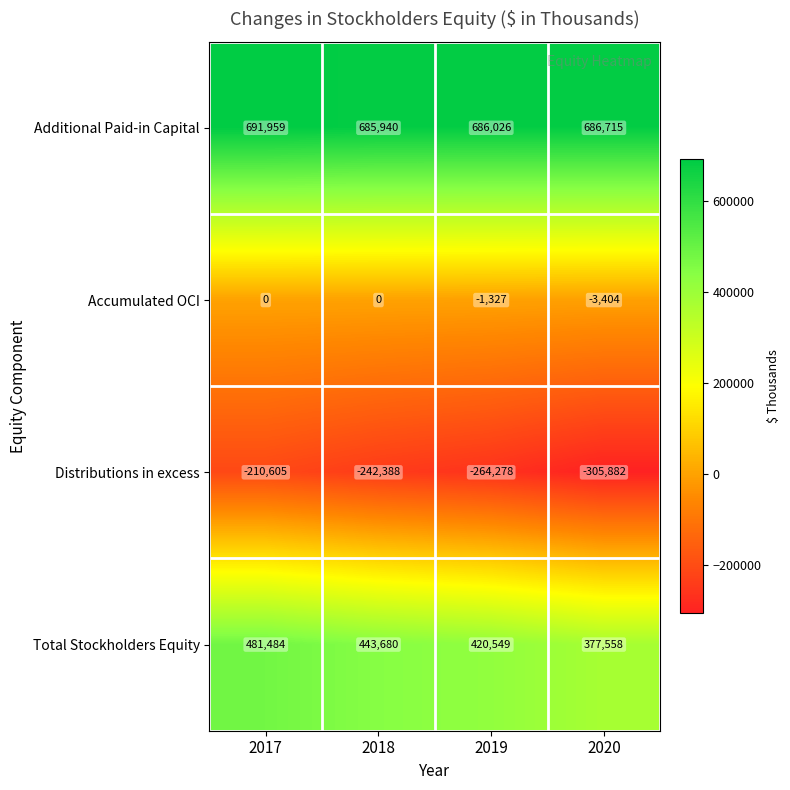

Reading left to right, extract all data points from this chart.

Additional Paid-in Capital: 691959	685940	686026	686715
Accumulated OCI: 0	0	-1327	-3404
Distributions in excess: -210605	-242388	-264278	-305882
Total Stockholders Equity: 481484	443680	420549	377558